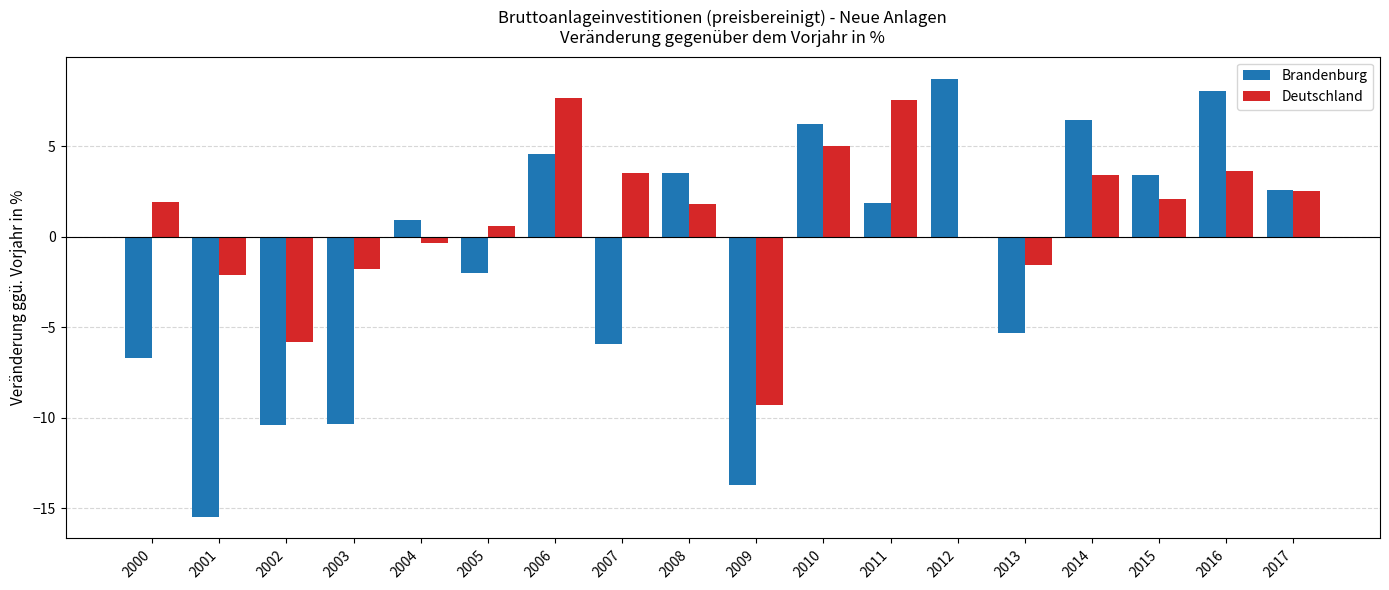

How many values in the Deutschland series exceed 1?

10